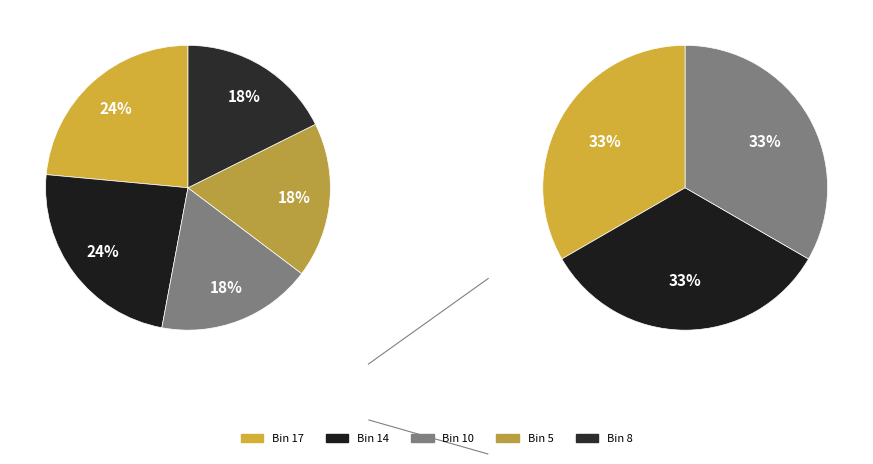

What is the change in value from 3670176 to 3866787?

+196611